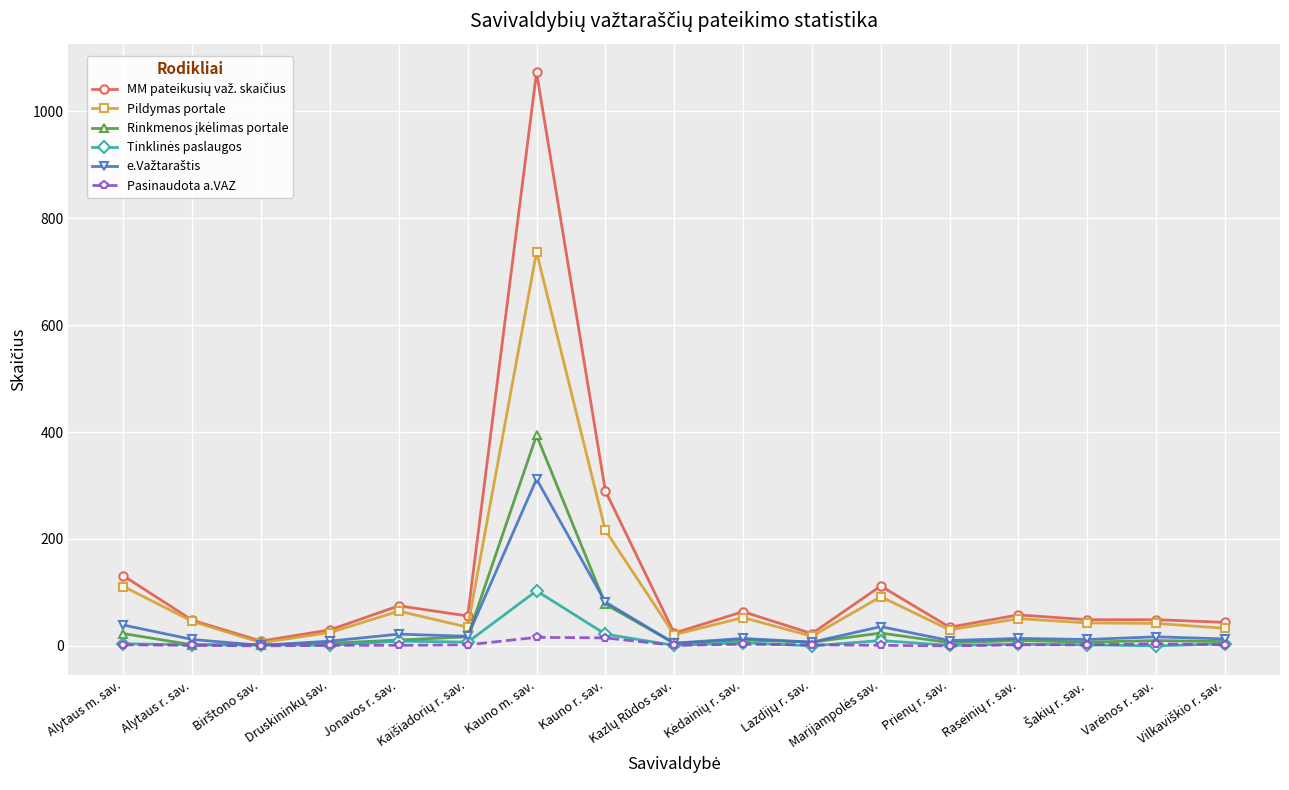

What is the maximum value shown in the chart?

1073